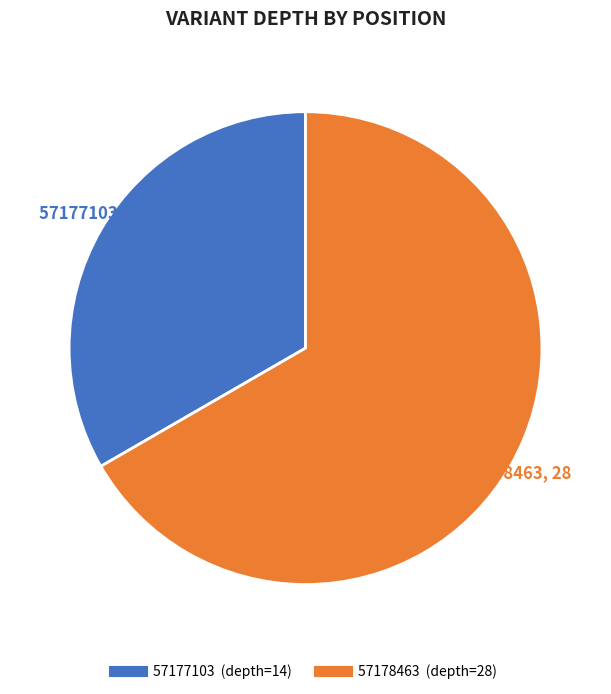

Rank the categories by value from lowest to highest.

57177103, 57178463